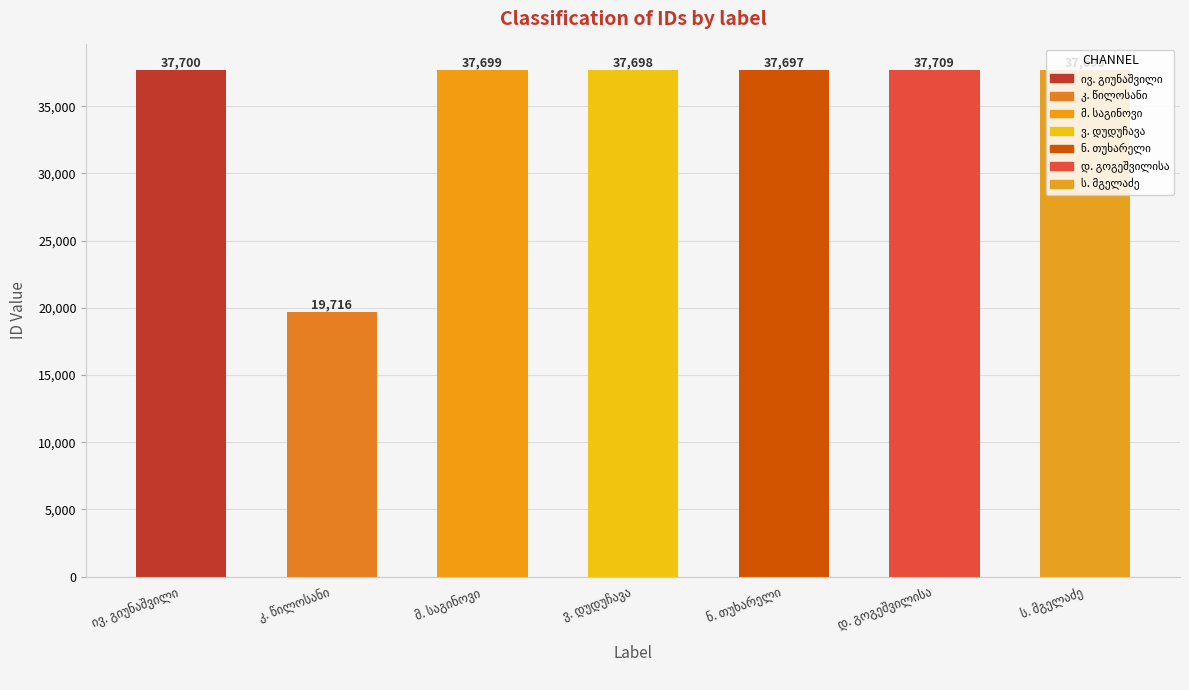

What is the smallest value displayed?

19716